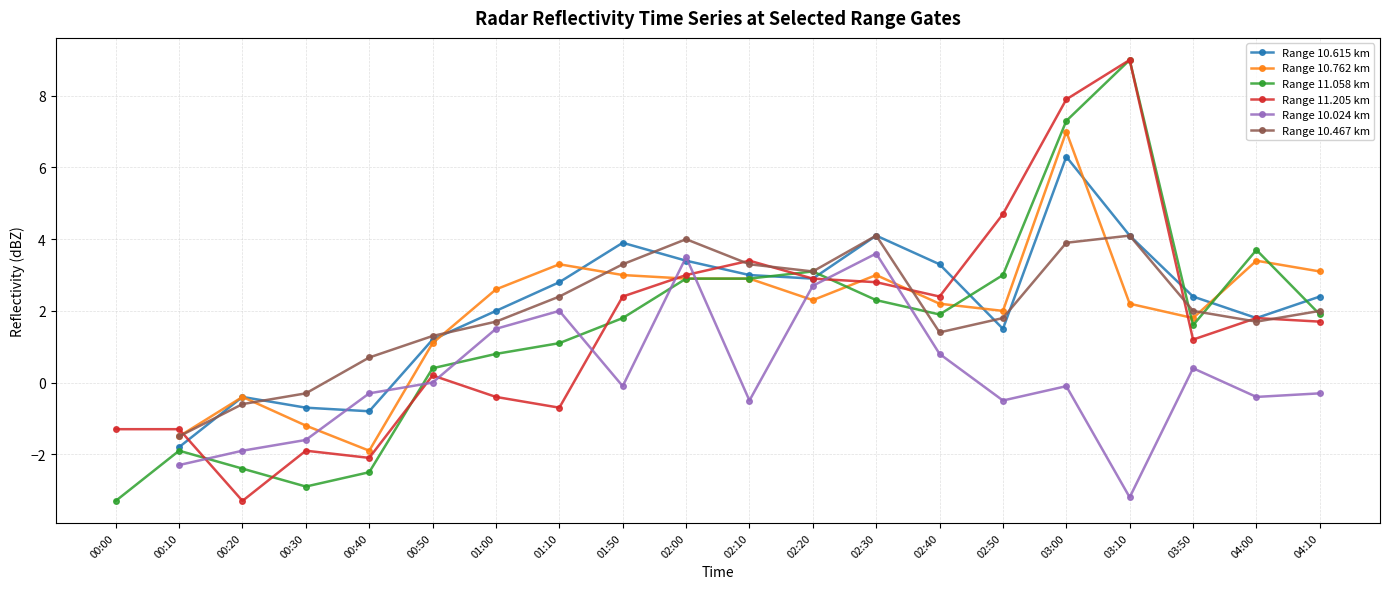

Between which two adjacent categories do Range 10.615 km and Range 10.762 km first intersect?

00:50 and 01:00